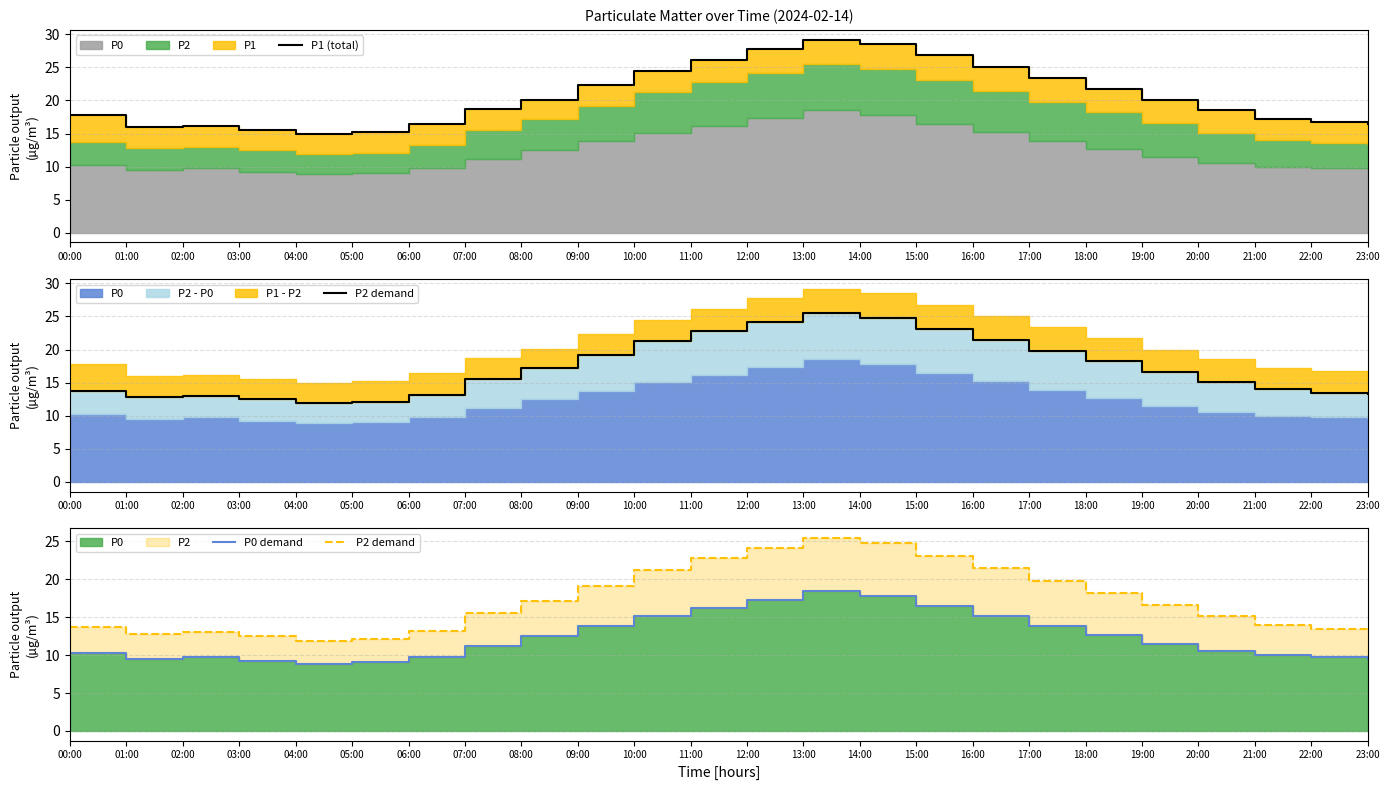

At which label does P1 (total) first exceed 20?

08:00